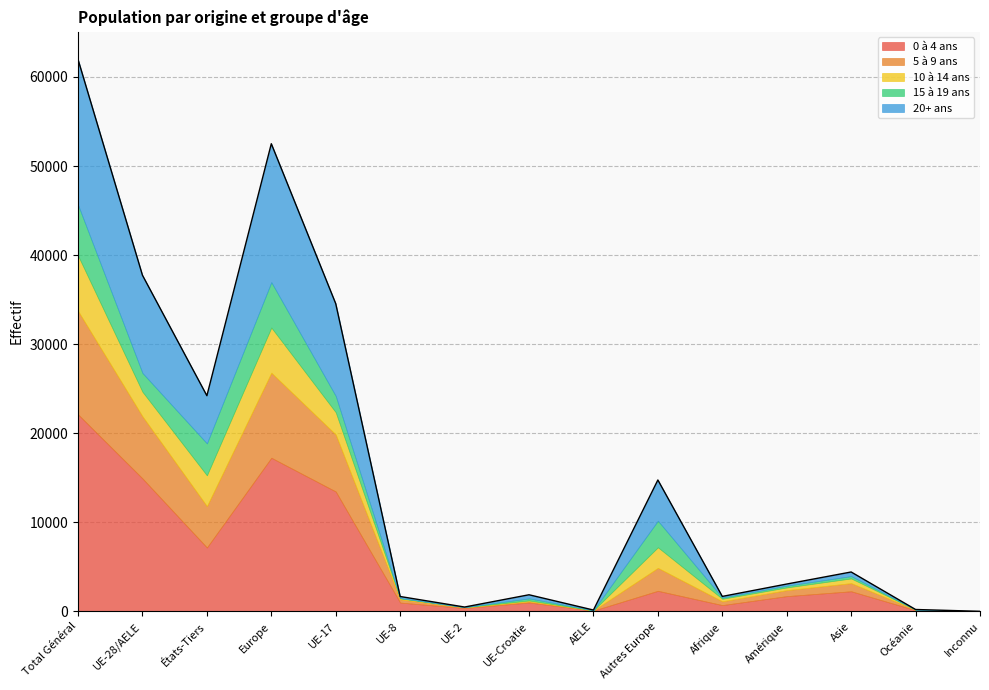

At which label does 0 à 4 ans reach its peak?

Total Général